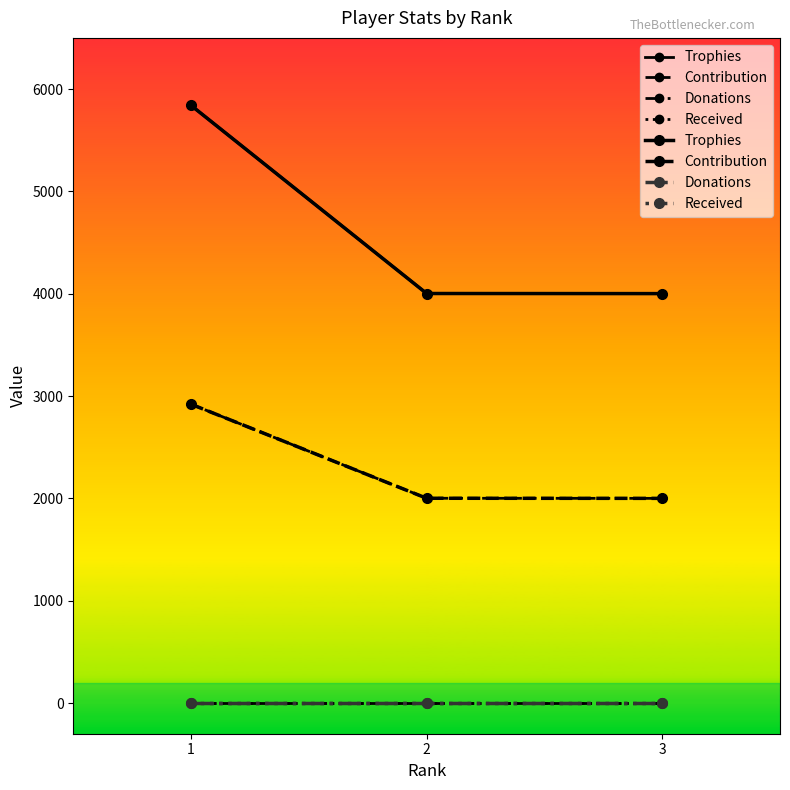

True or false: Trophies has a value of 5627 at 3.

False